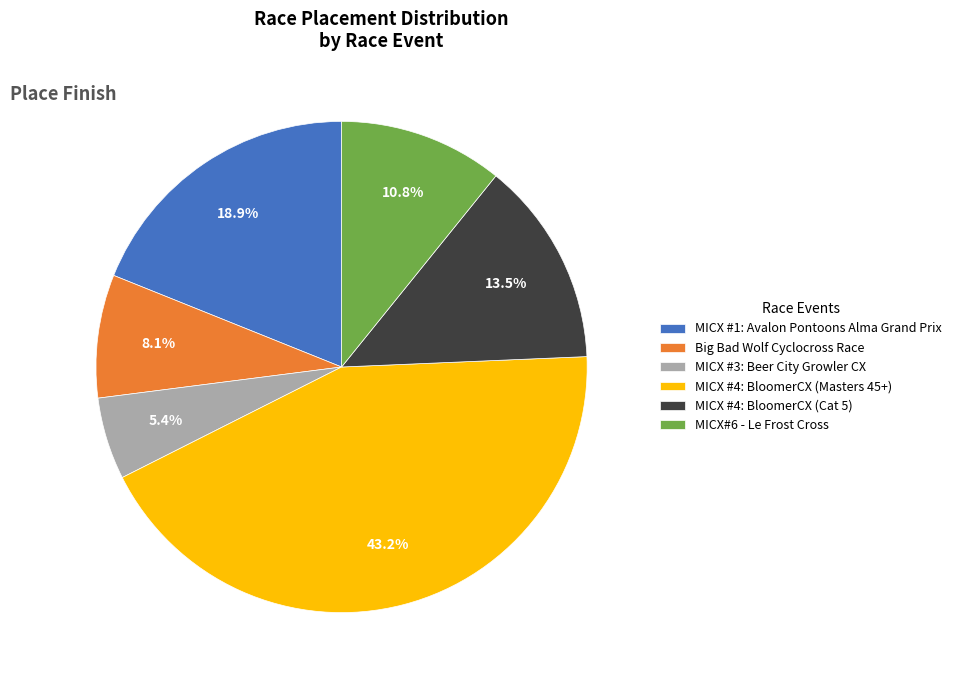

The MICX#6 - Le Frost Cross slice represents 17% of the pie. True or false?

False